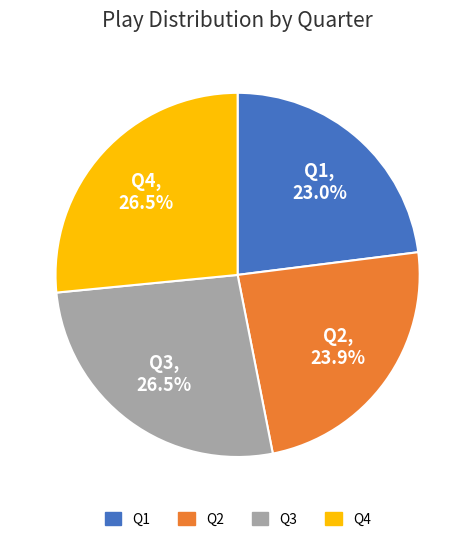

Does any single category account for the majority?

No